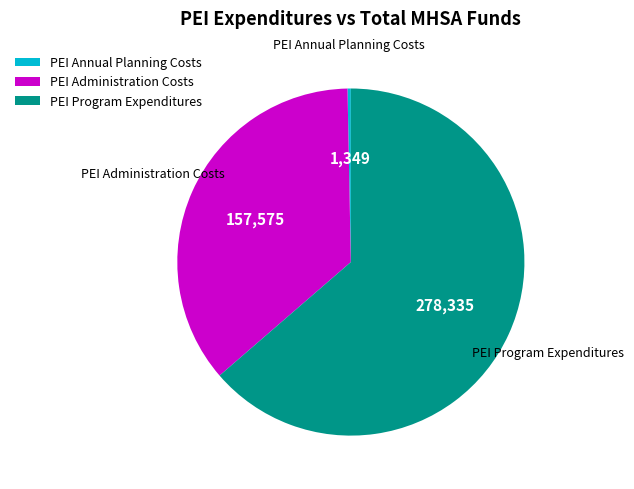

Rank the categories by value from highest to lowest.

PEI Program Expenditures, PEI Administration Costs, PEI Annual Planning Costs